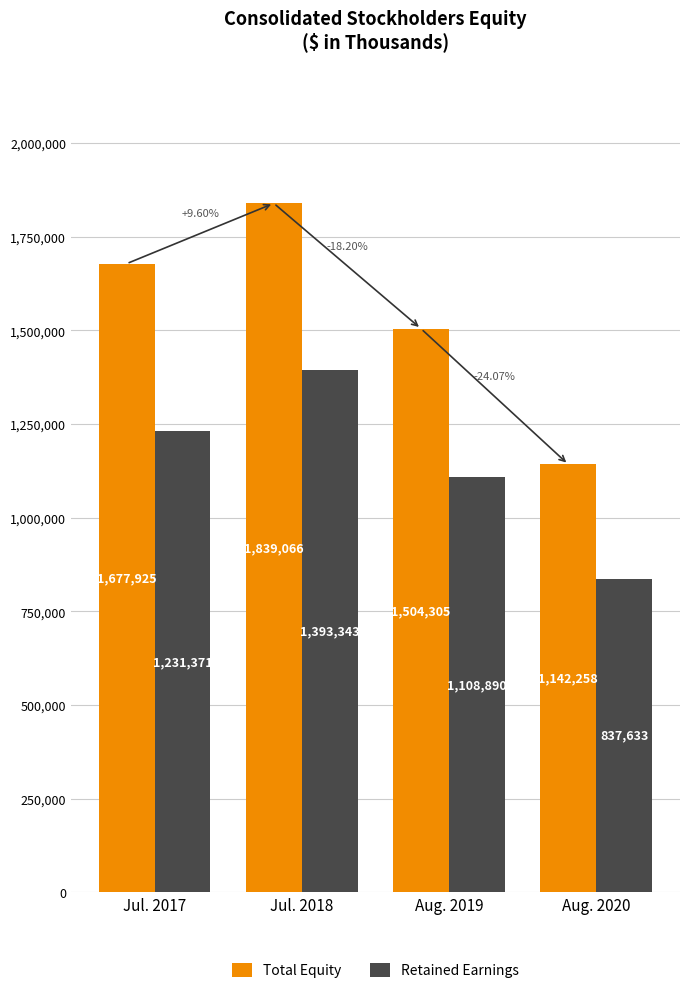

What is the total value across all series at Jul. 2017?

2909296